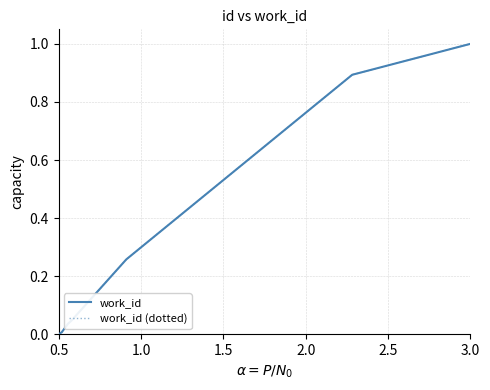

Rank the series by their maximum value, from highest to lowest.

work_id, work_id (dotted)